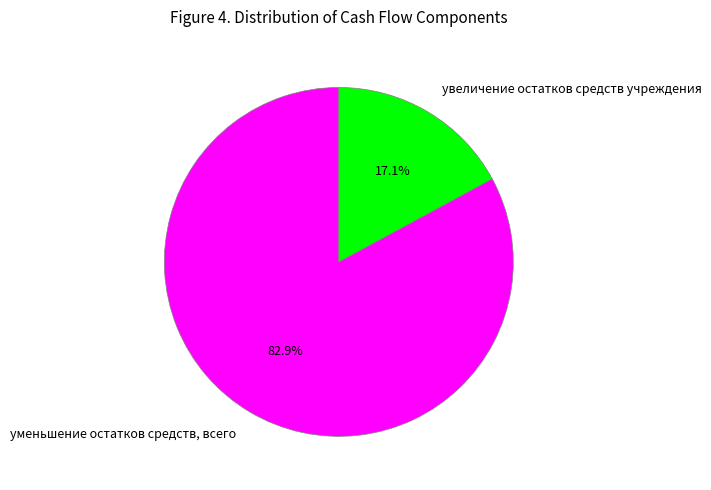

Rank the categories by value from highest to lowest.

уменьшение остатков средств, всего, увеличение остатков средств учреждения